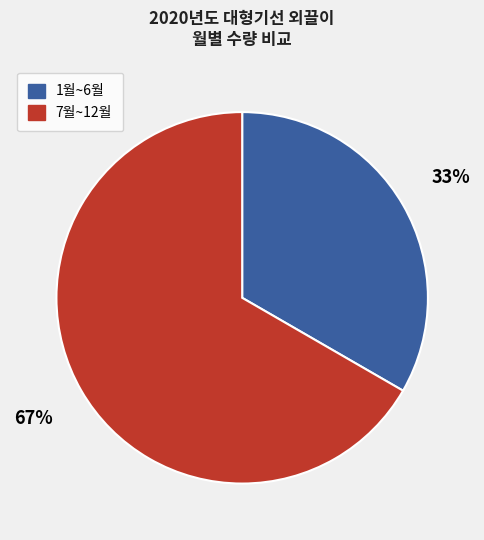

Is there a majority slice in this chart?

Yes